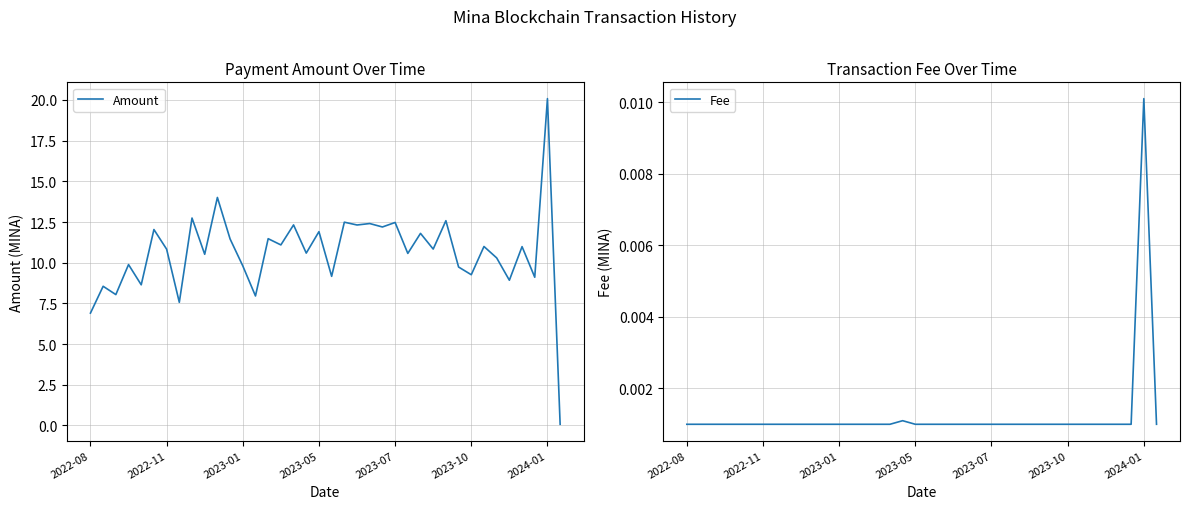

Reading left to right, what are all the values shown in this chart?

Amount: 6.9	8.6	8.0	9.9	8.6	12.0	10.8	7.6	12.7	10.5	14.0	11.5	9.8	8.0	11.5	11.1	12.3	10.6	11.9	9.2	12.5	12.3	12.4	12.2	12.5	10.6	11.8	10.8	12.6	9.7	9.3	11.0	10.3	8.9	11.0	9.1	20.1	0.1
Fee: 0.0	0.0	0.0	0.0	0.0	0.0	0.0	0.0	0.0	0.0	0.0	0.0	0.0	0.0	0.0	0.0	0.0	0.0	0.0	0.0	0.0	0.0	0.0	0.0	0.0	0.0	0.0	0.0	0.0	0.0	0.0	0.0	0.0	0.0	0.0	0.0	0.0	0.0